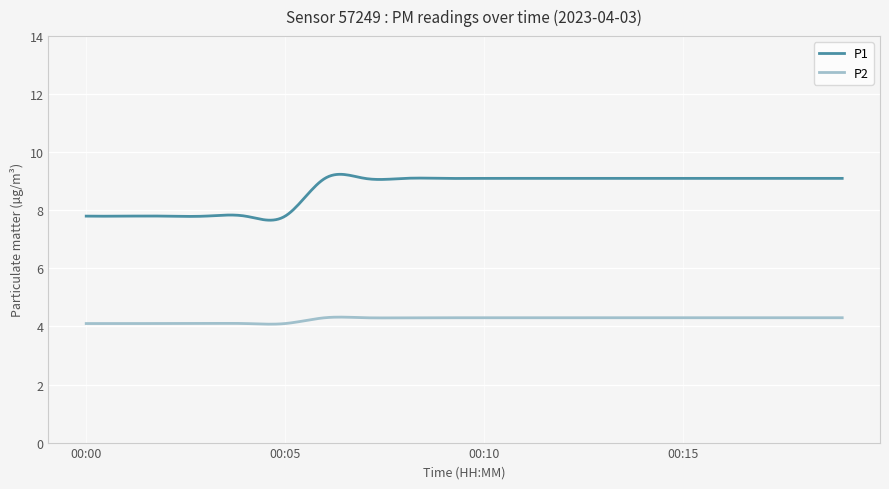

What is the minimum value for P2?

4.1